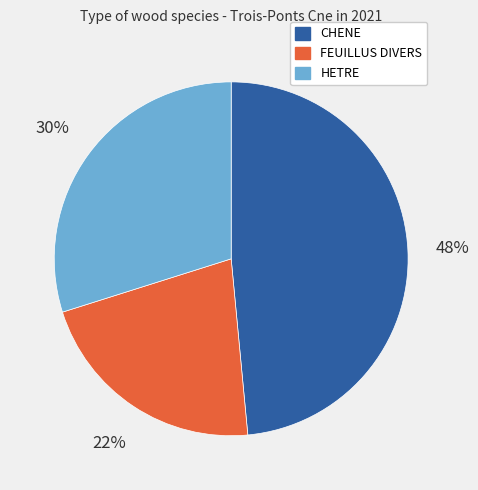

True or false: CHENE accounts for 35% of the total.

False